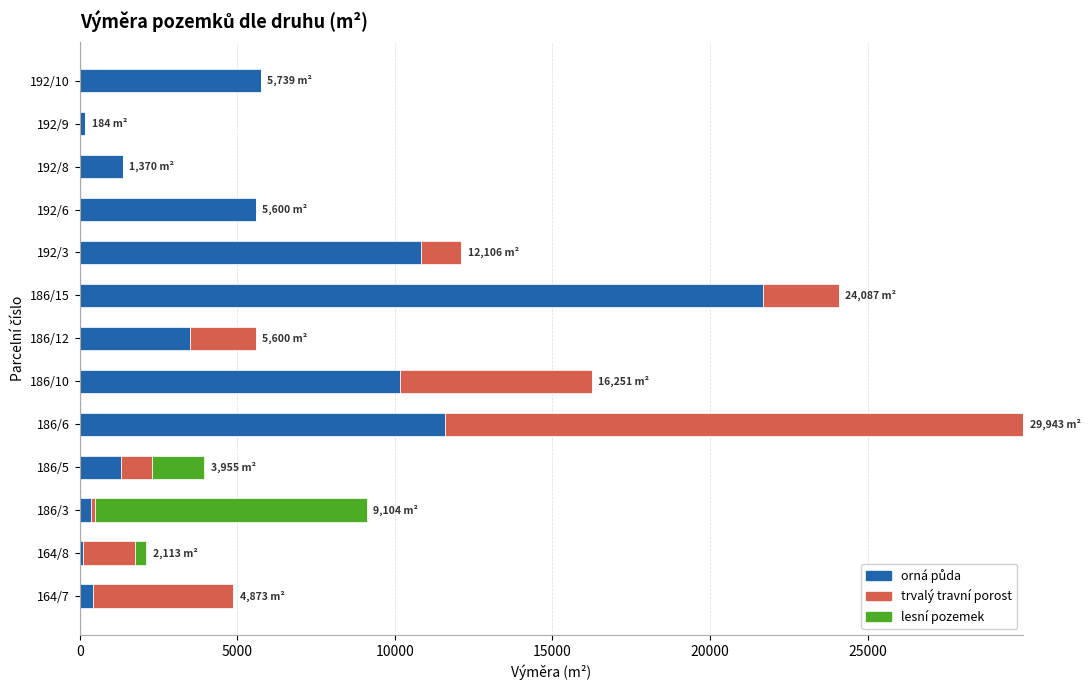

At which category is the sum across all series the highest?

186/6